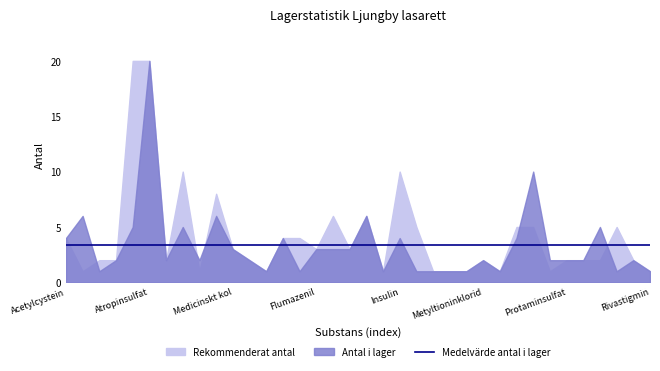

True or false: Rekommenderat_antal and Antal_i_lager intersect in this chart.

True